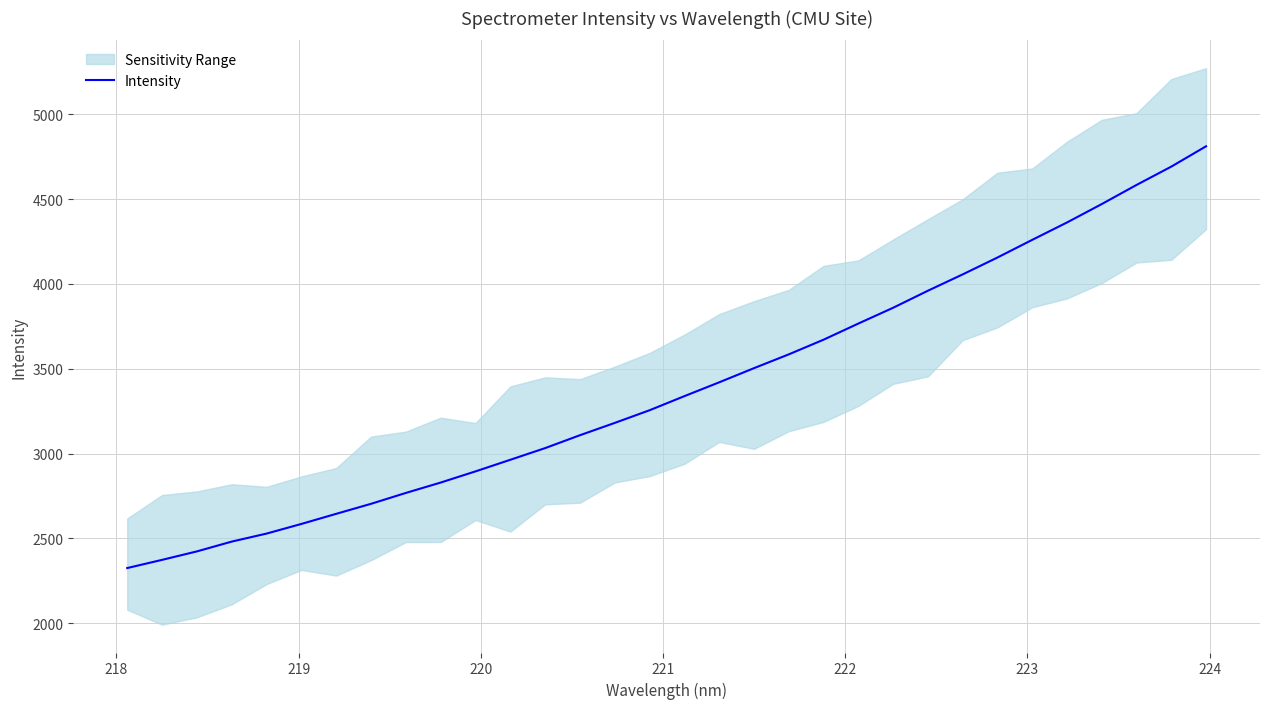

What is the highest value of the Intensity series?

4812.1